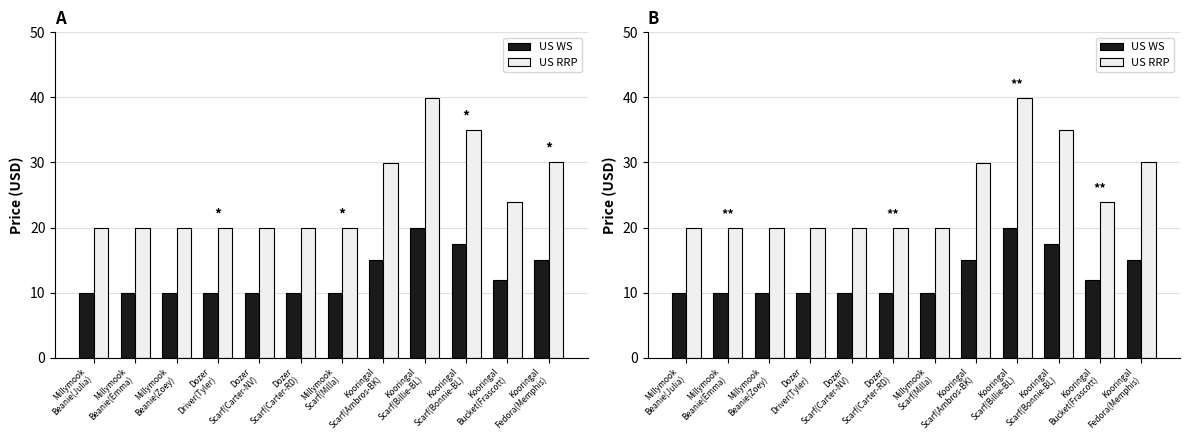

True or false: US WS has a value of 7.5 at Kooringal
Scarf(Ambros-BK).

False